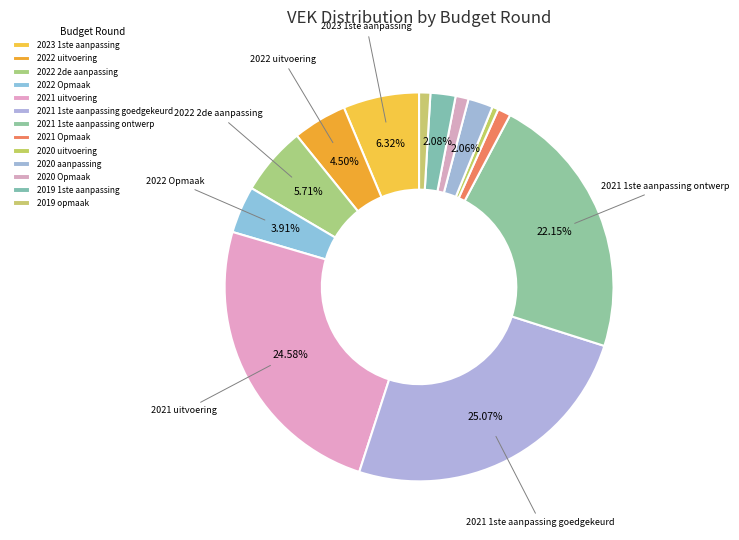

Approximately how many times larger is the value at 2019 1ste aanpassing compared to 2020 aanpassing?

1.0